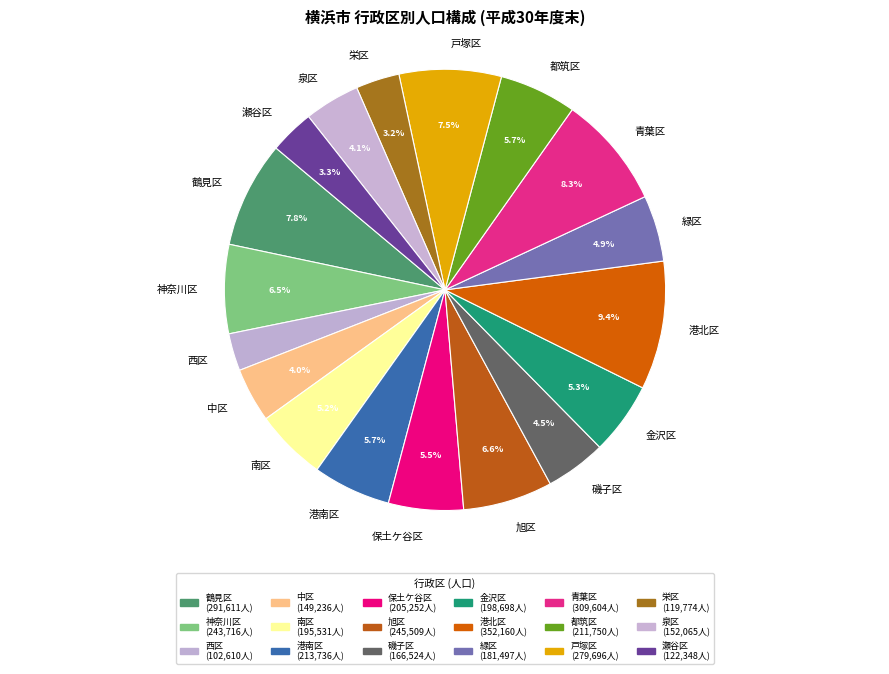

Which slice is the largest?

港北区